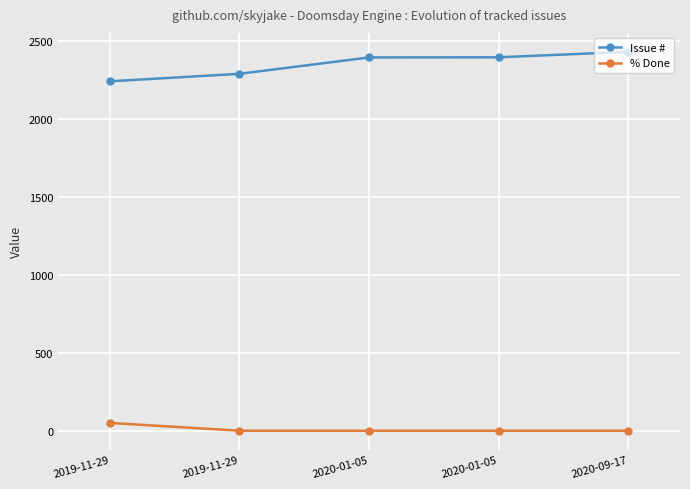

True or false: Issue # has a value of 1183 at 2019-11-29.

False